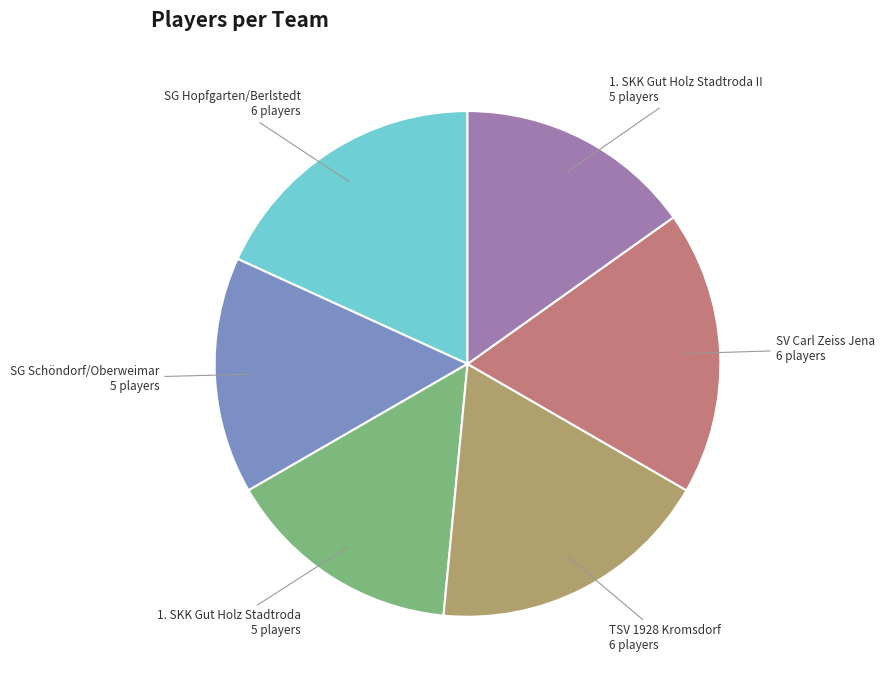

Is there any slice that represents more than half of the pie?

No